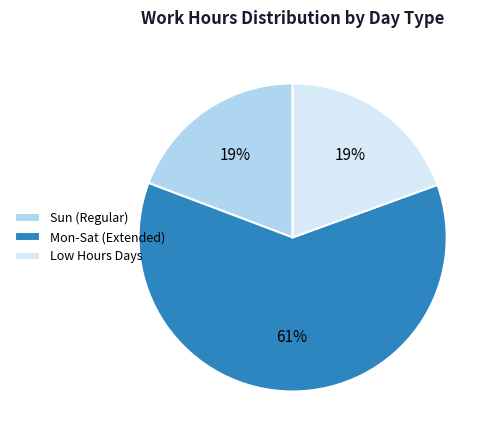

Which category has the biggest portion of the pie?

Mon-Sat (Extended)